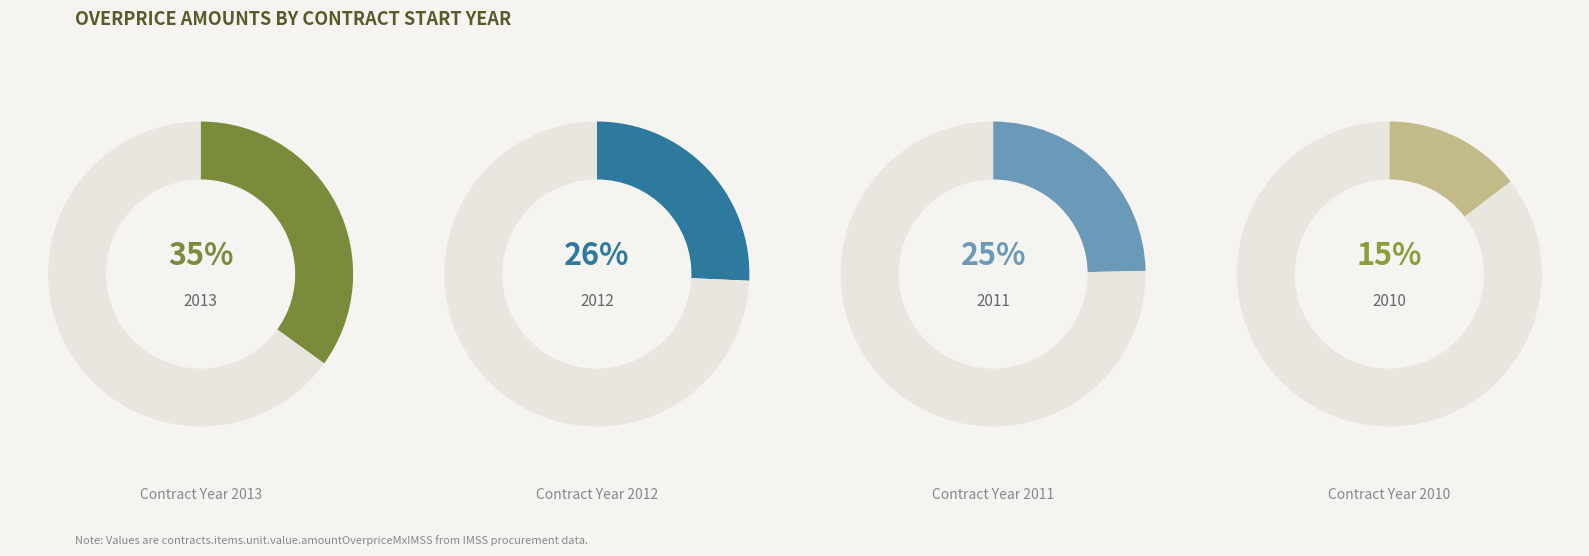

To the nearest percent, what is the average slice percentage?

25%